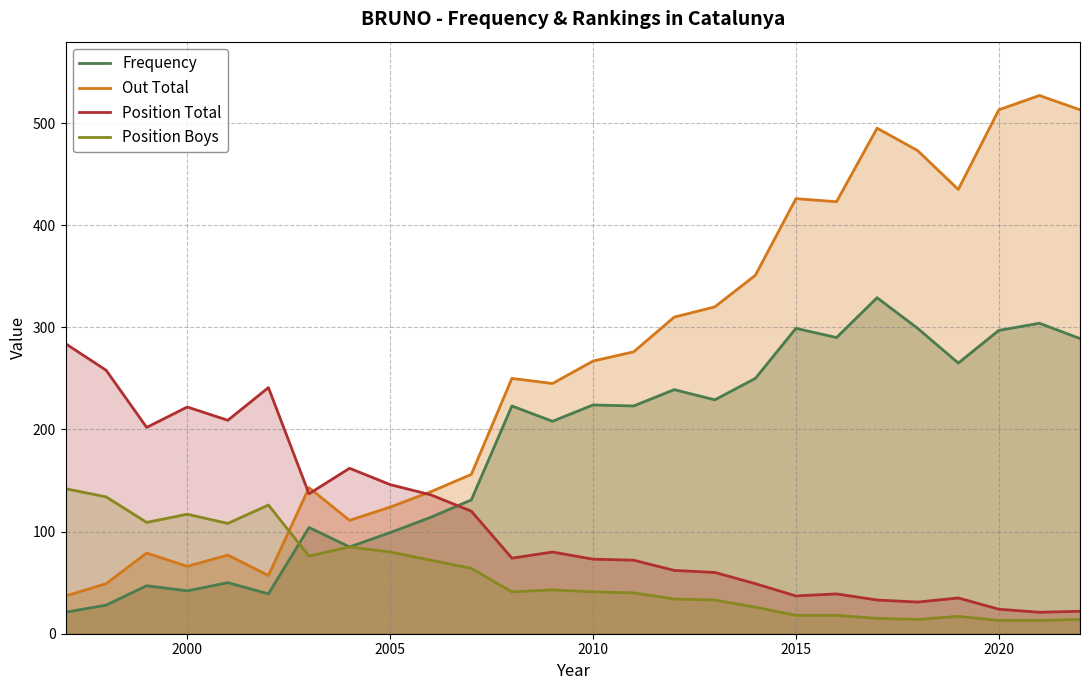

What is the difference between the second highest and second lowest values in the Out Total series?

464